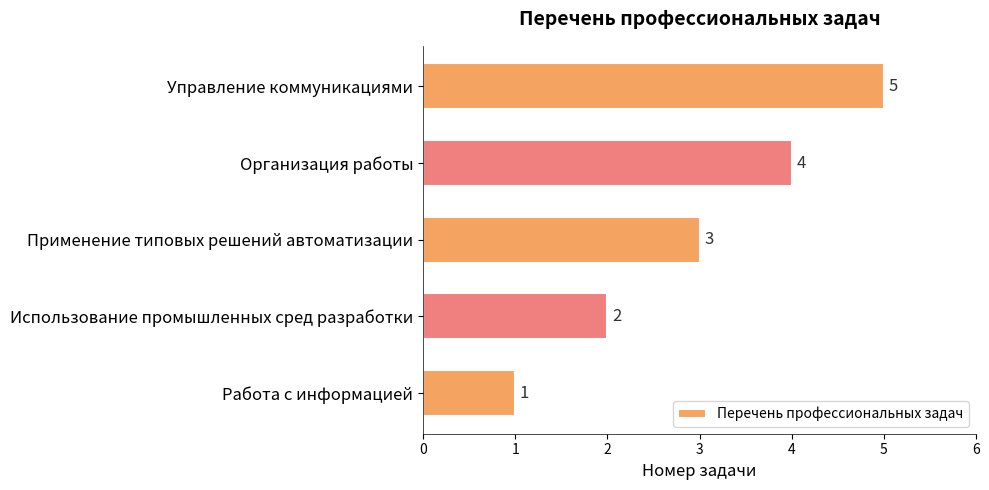

What is the average value?

3